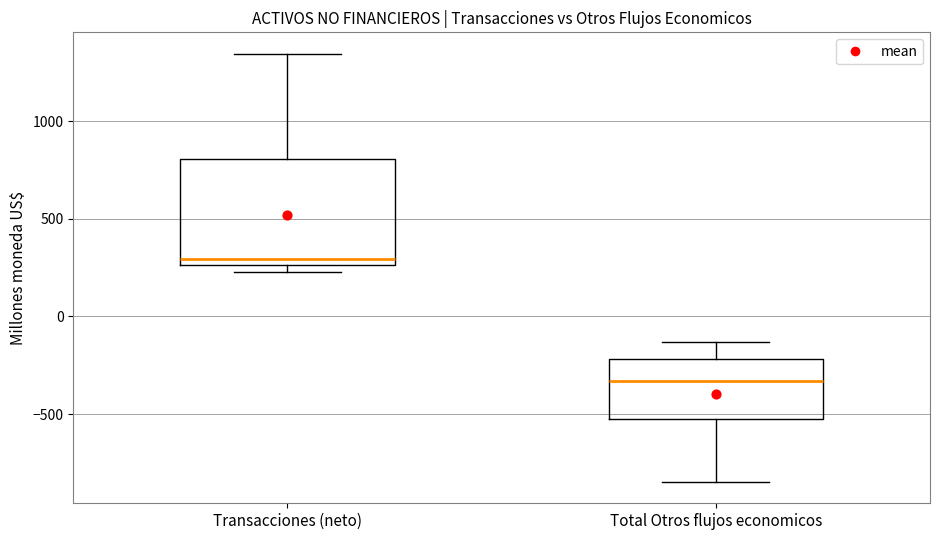

Where is the upper edge of the box for Transacciones (neto) on the y-axis? The values are not printed on the chart, so give them approximately, as read against the axis.

800